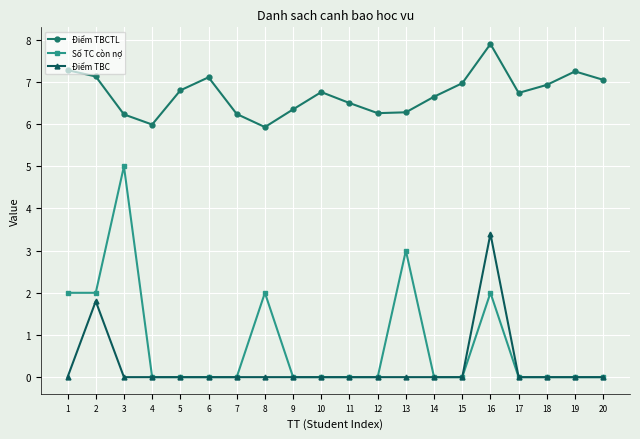

Where is the first local maximum for Điểm TBC?

2